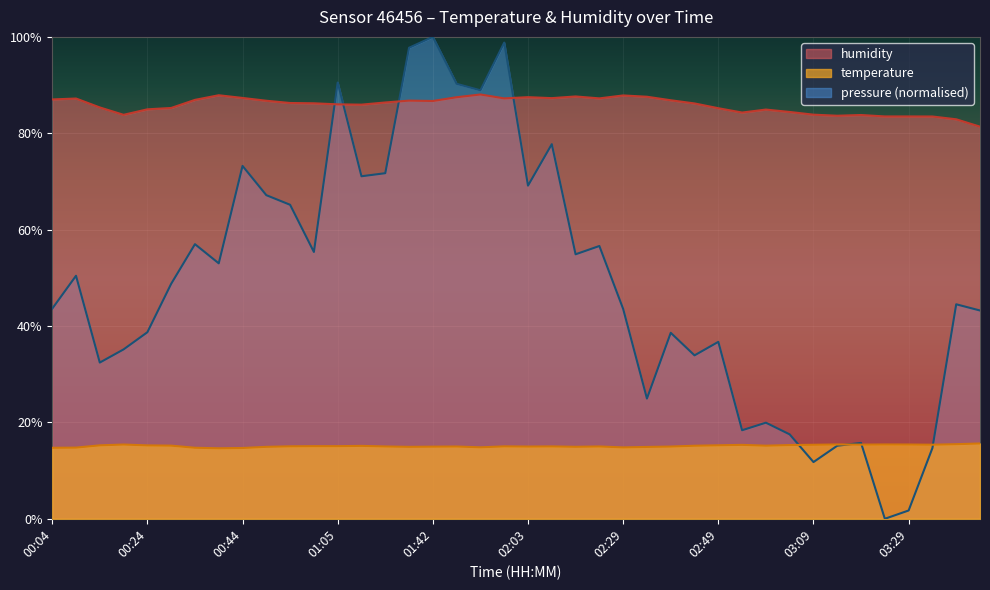

In temperature, how many points are higher than both neighbors (excluding endpoints)?

9